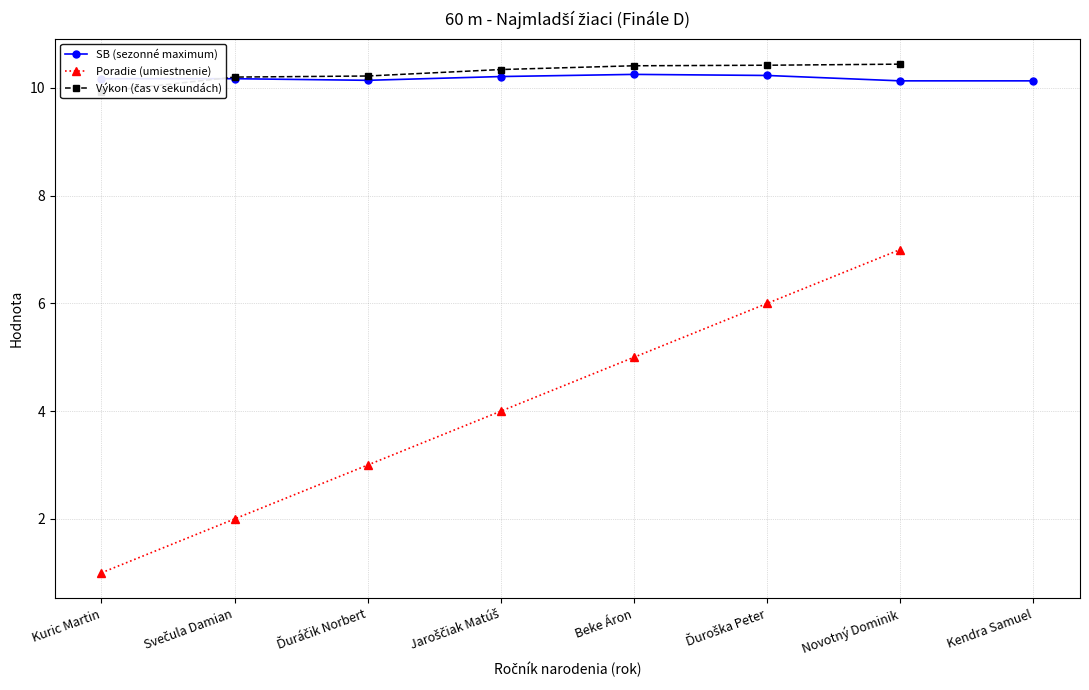

At which category is the sum across all series the highest?

Novotný Dominik